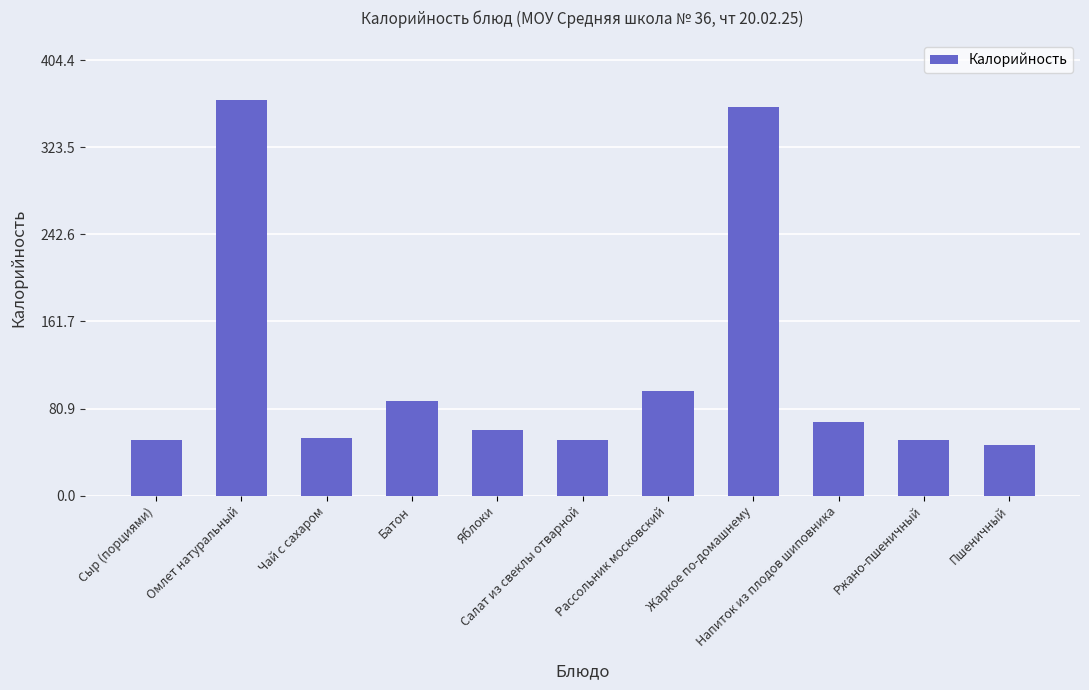

What is the label of the 8th bar from the right?

Батон